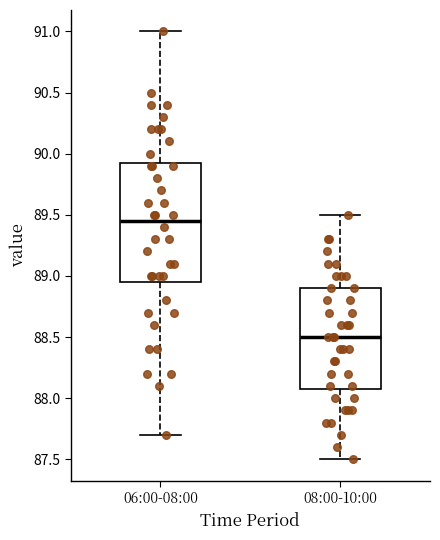

Where is the lower edge of the box for 06:00-08:00 on the y-axis? The values are not printed on the chart, so give them approximately, as read against the axis.

88.95